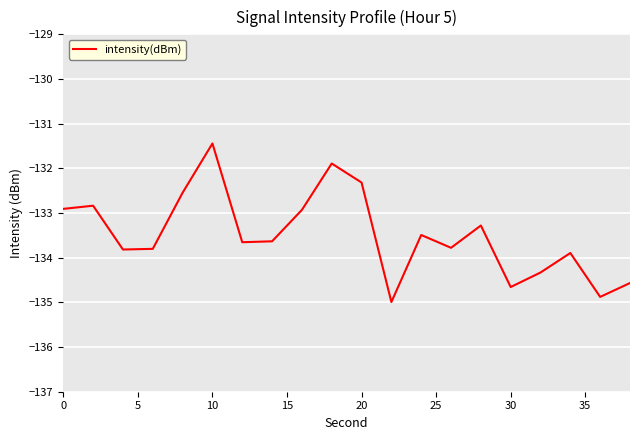

What is the difference between the maximum and minimum values?

3.5